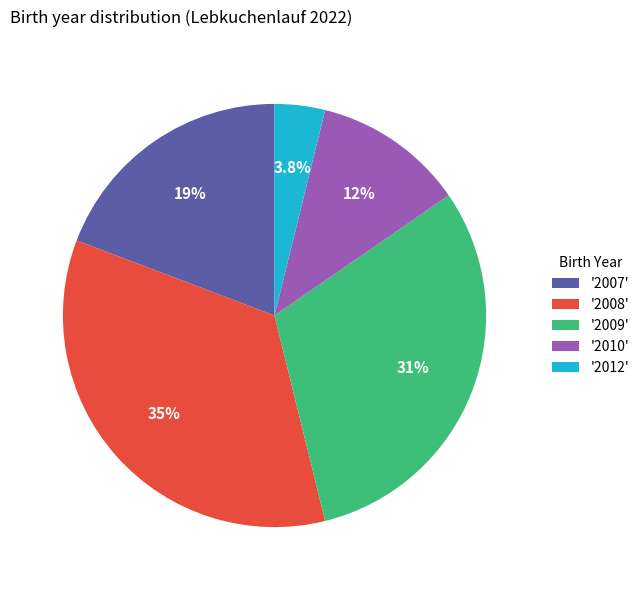

What is the smallest slice in the pie chart?

'2012'